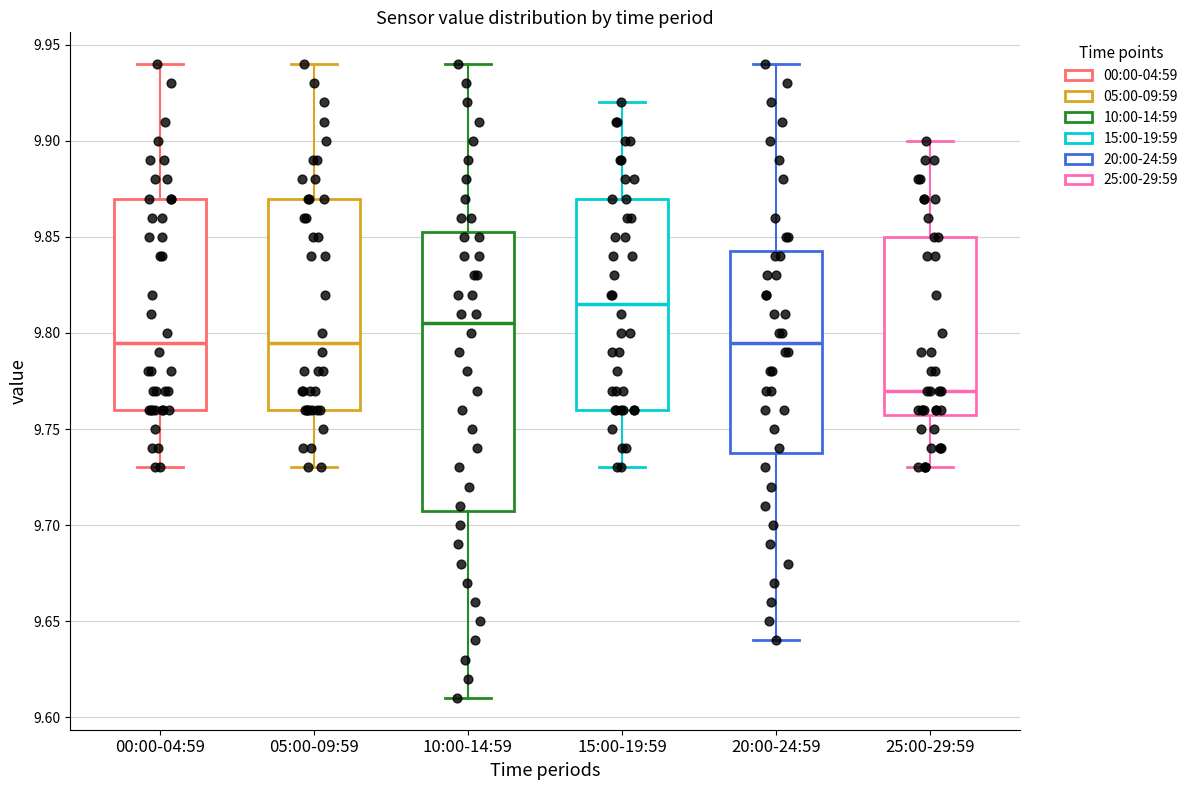

Which box is the tallest, from its lower edge to its upper edge?

10:00-14:59